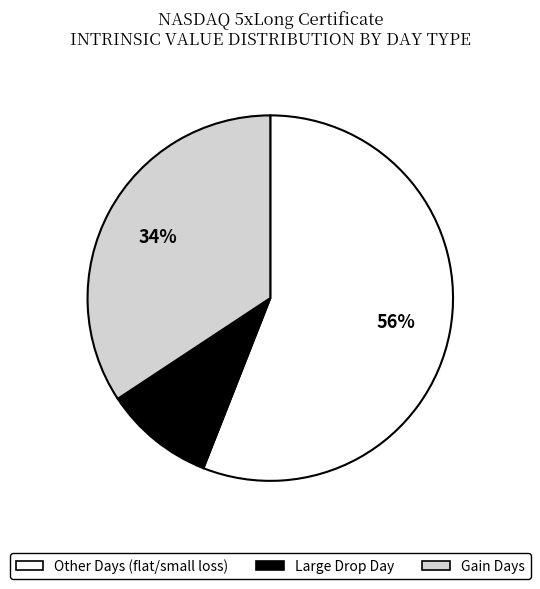

Is there any slice that represents more than half of the pie?

Yes